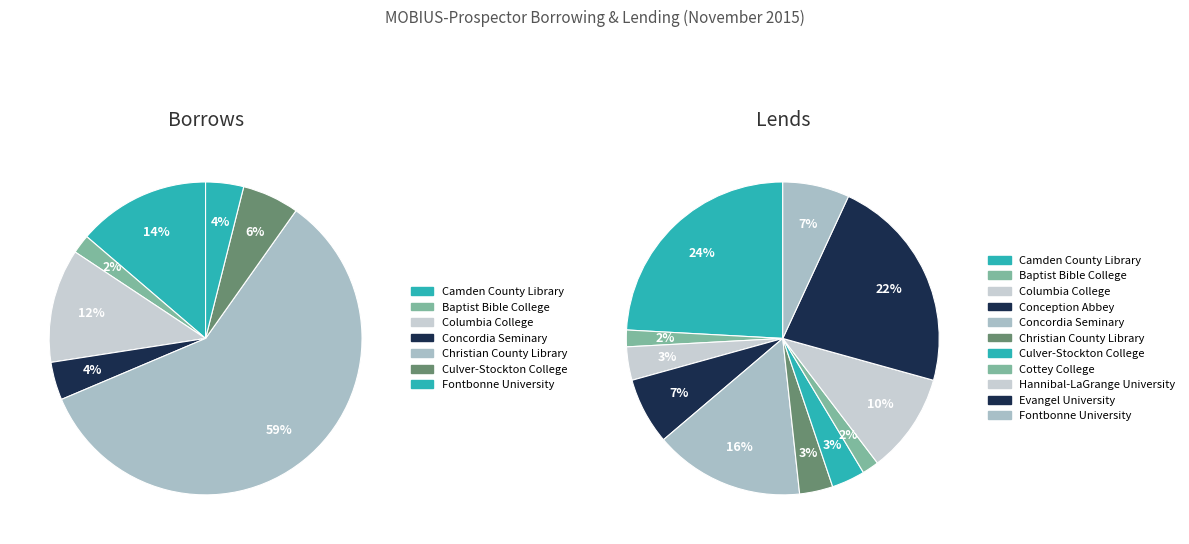

Between Culver-Stockton College and Hannibal-LaGrange University, which series saw the biggest shift?

Lends